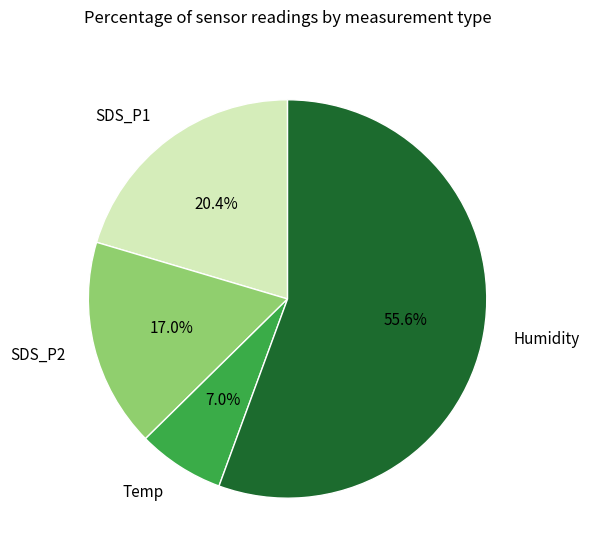

What is the largest slice in the pie chart?

Humidity